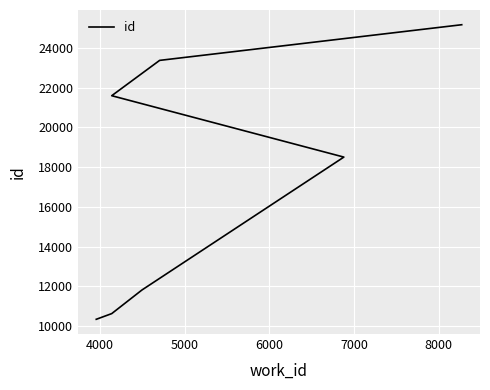

What is the value of the 2nd point from the left?

10623